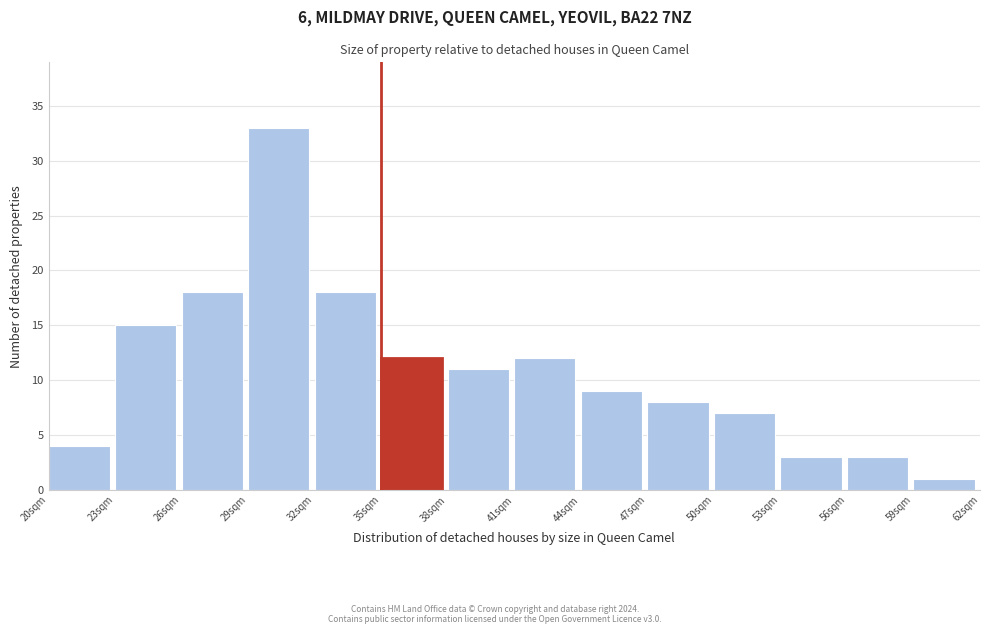

Which range on the x-axis has the tallest bar?

29 to 32